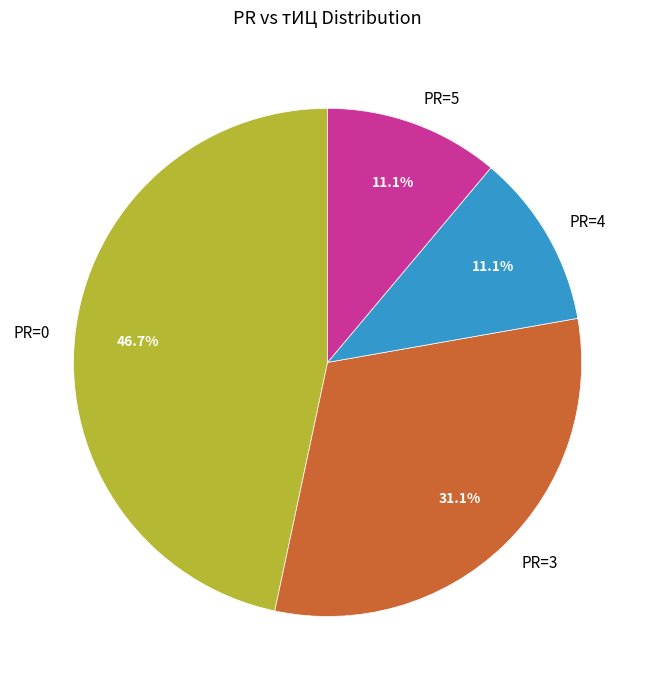

Which has a higher value, PR=3 or PR=4?

PR=3